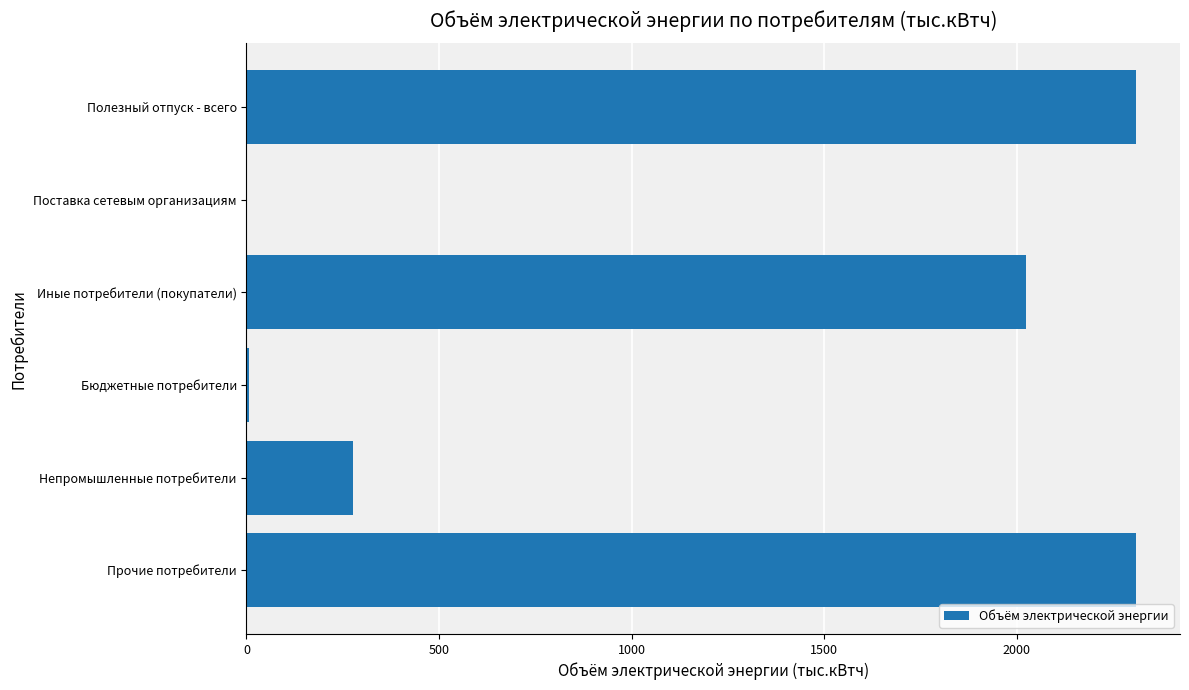

What is the sum of the values at Непромышленные потребители and Поставка сетевым организациям?

276.2